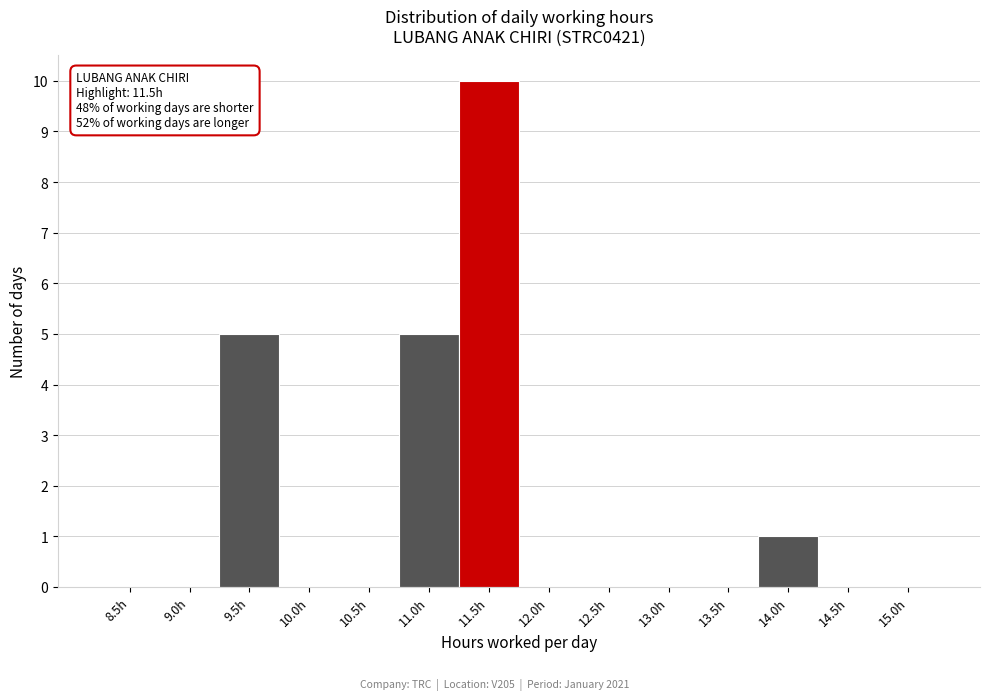

Reading left to right, extract all data points from this chart.

8.5h=0	9.0h=0	9.5h=5	10.0h=0	10.5h=0	11.0h=5	11.5h=10	12.0h=0	12.5h=0	13.0h=0	13.5h=0	14.0h=1	14.5h=0	15.0h=0